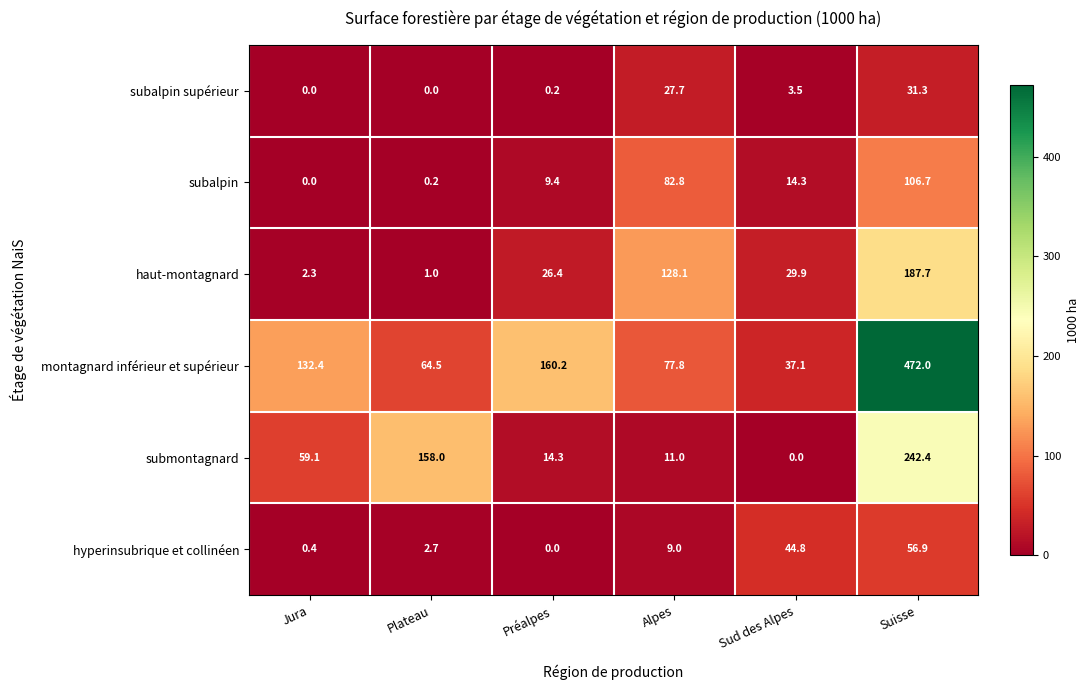

Which category has the highest value in the haut-montagnard series?

Suisse